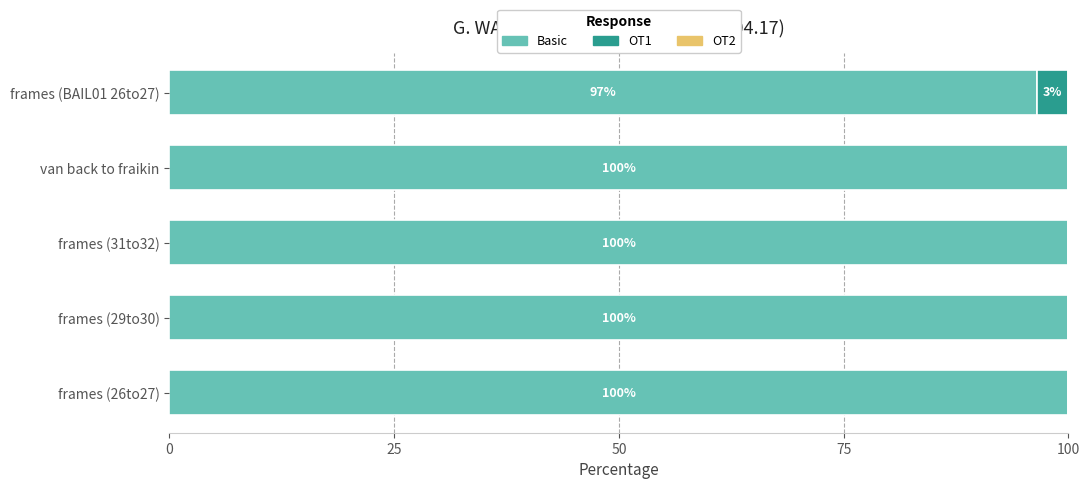

How many distinct data groups are displayed?

2